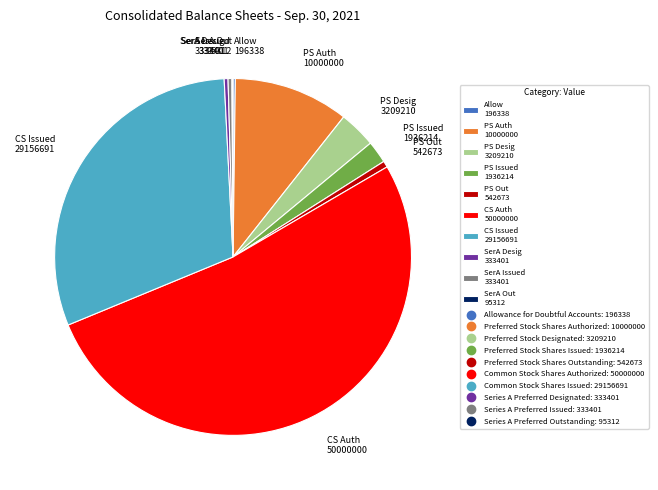

Is it true that PS Auth 10000000 is 10% of the pie?

True